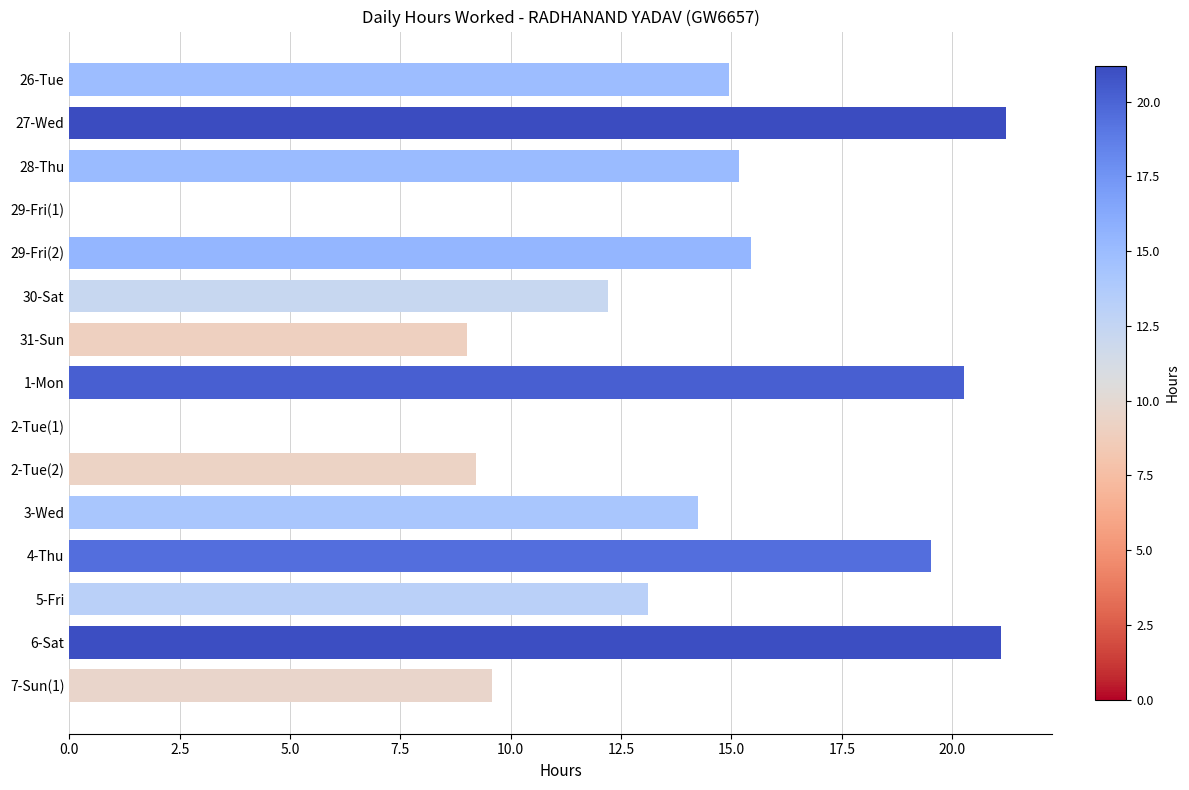

The value at 29-Fri(2) is 15.4. True or false?

True